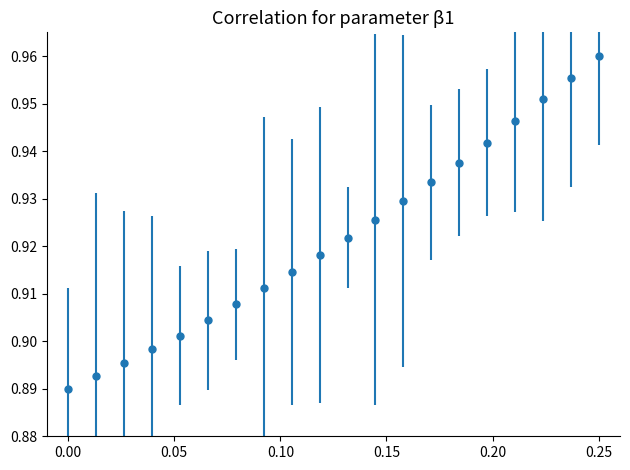

Count the values in the range 0 to 1.

20